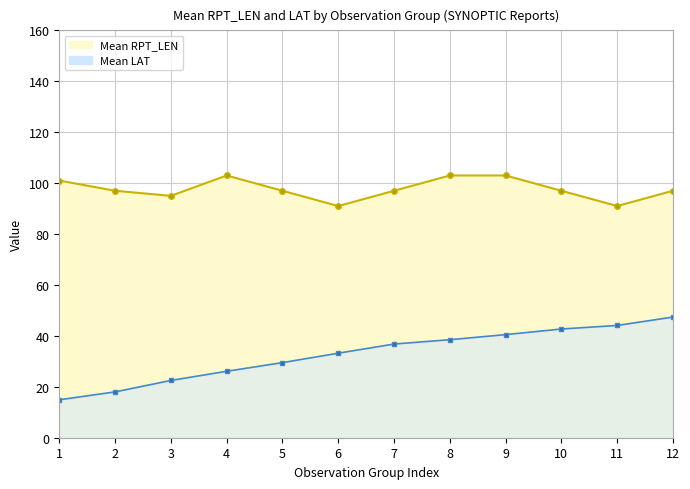

True or false: Mean LONG and Mean LAT intersect in this chart.

False